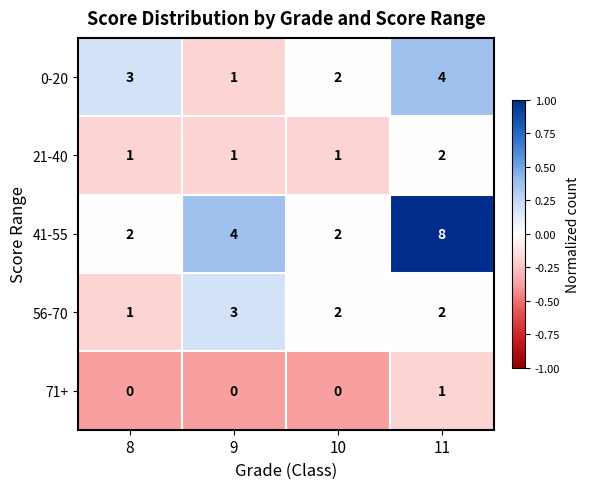

True or false: 0-20 has a value of 3 at 8.

True